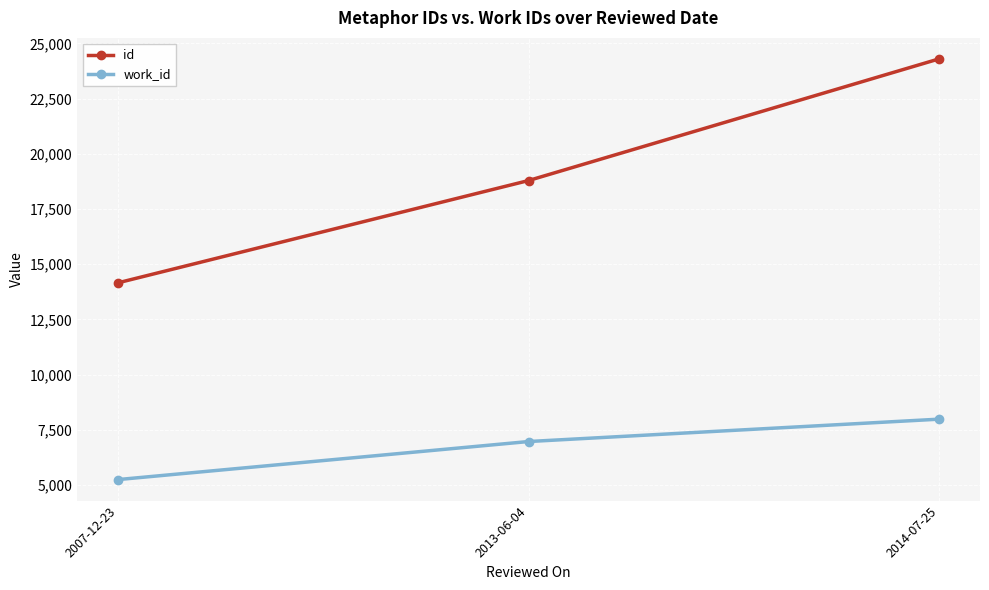

How many lines are shown in the chart?

2